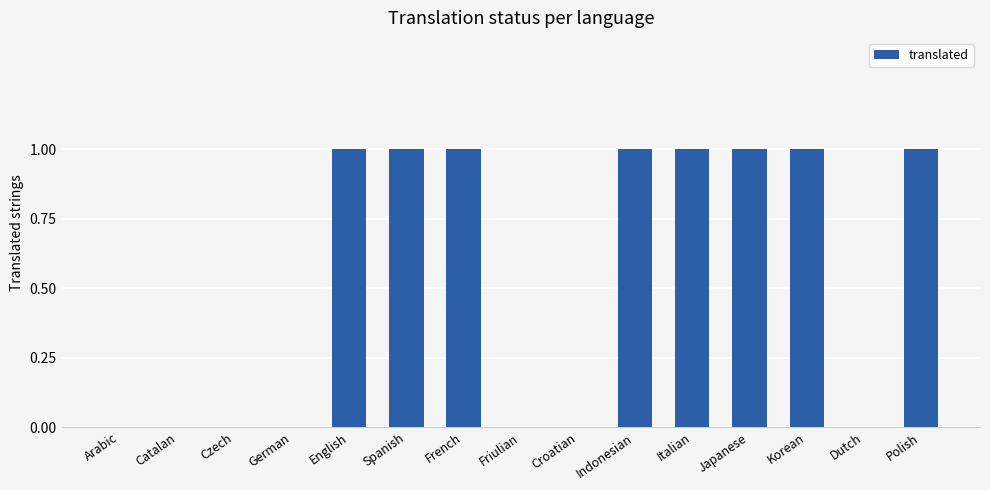

What value does the data have at Italian?

1